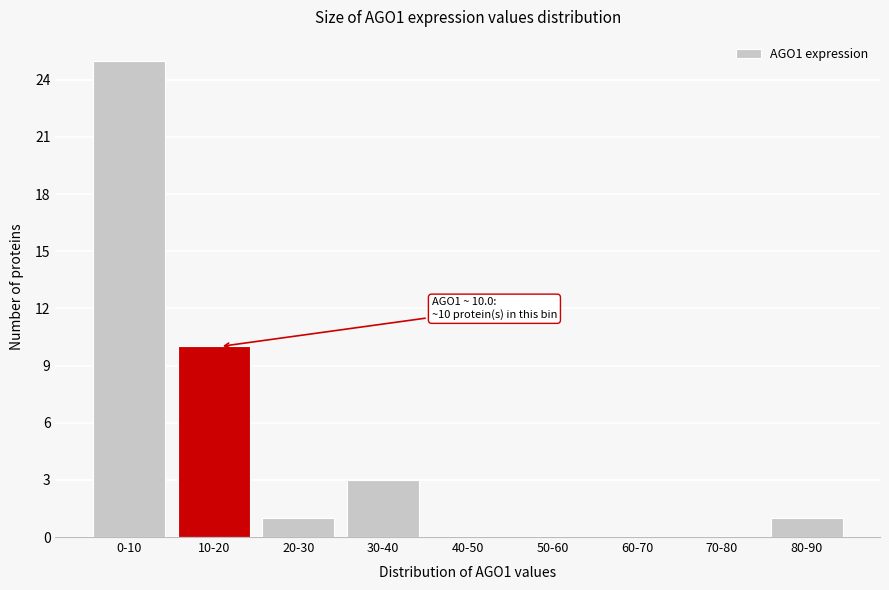

Reading right to left, transcribe all the data shown in this chart.

80-90=1	70-80=0	60-70=0	50-60=0	40-50=0	30-40=3	20-30=1	10-20=10	0-10=25